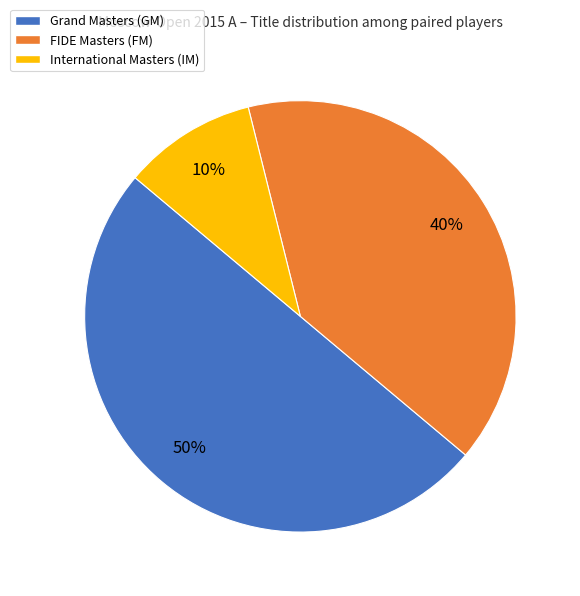

How many segments does this pie chart have?

3